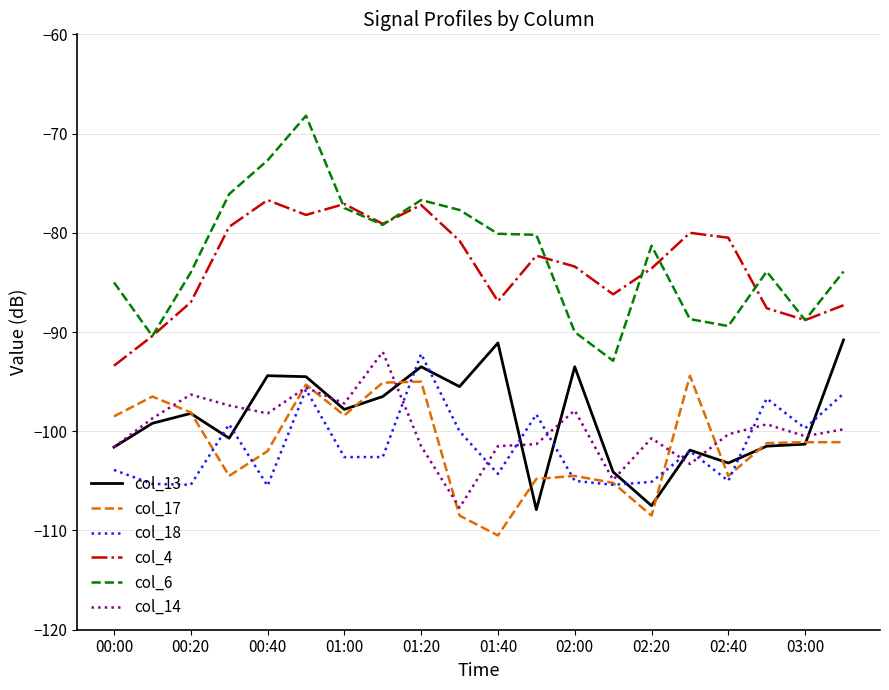

Which series has the largest range (max minus min)?

col_6